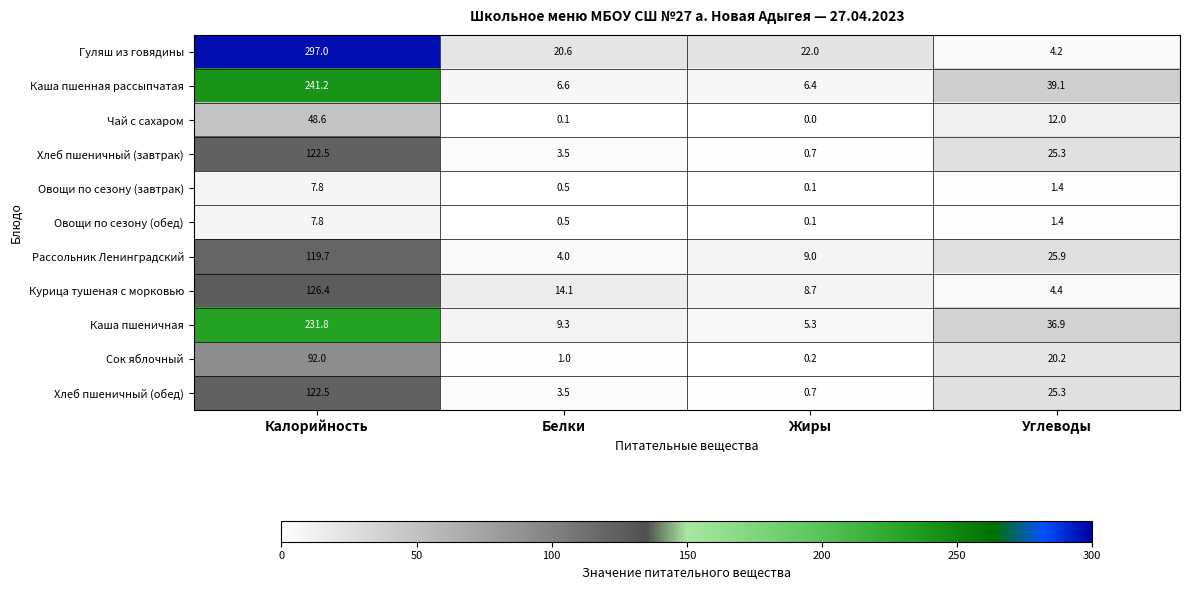

Between Жиры and Углеводы, which series saw the biggest shift?

Каша пшенная рассыпчатая